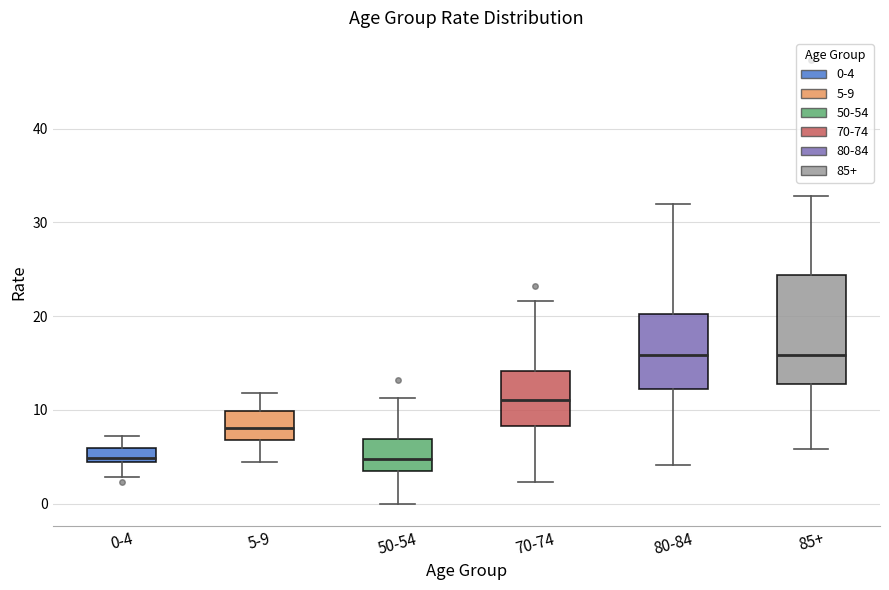

Where does the lower whisker of the box for 80-84 end on the y-axis? The values are not printed on the chart, so give them approximately, as read against the axis.

4